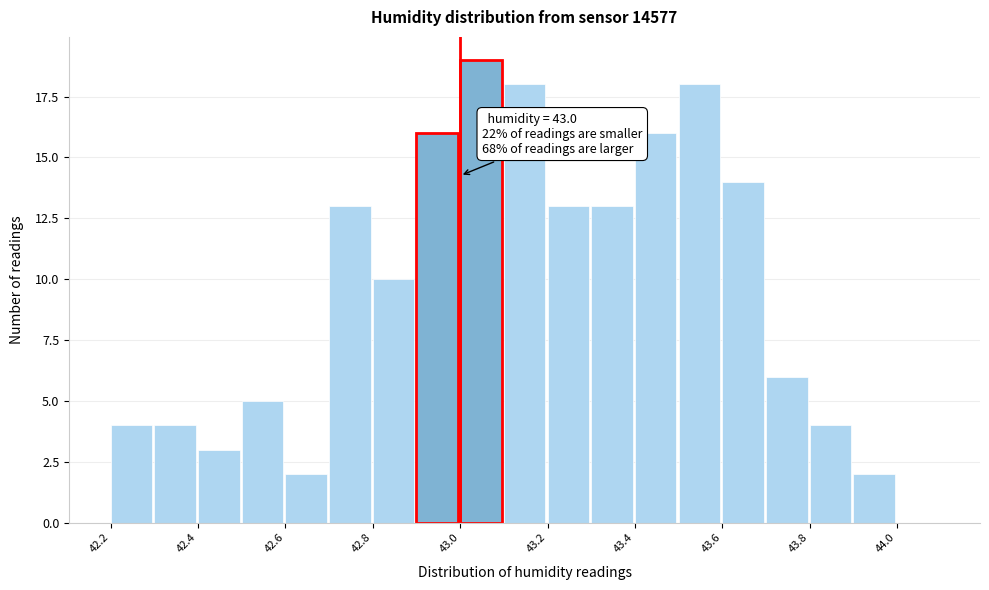

Over which range of the x-axis is the bar tallest?

43.0 to 43.1